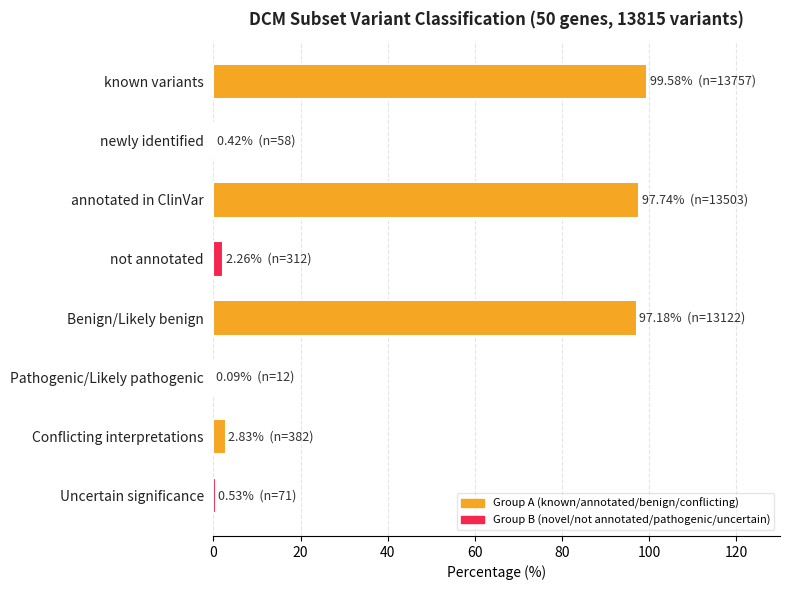

What is the approximate value at known variants?

99.6